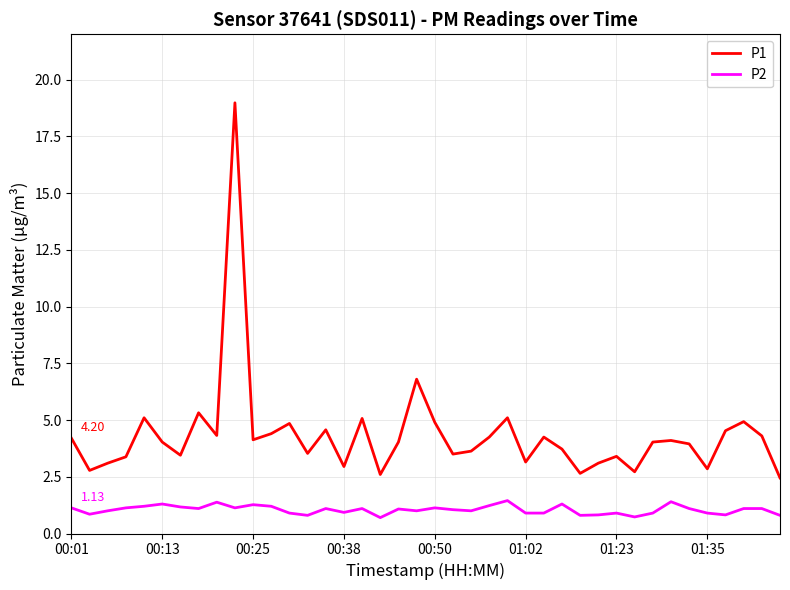

How many lines are shown in the chart?

2